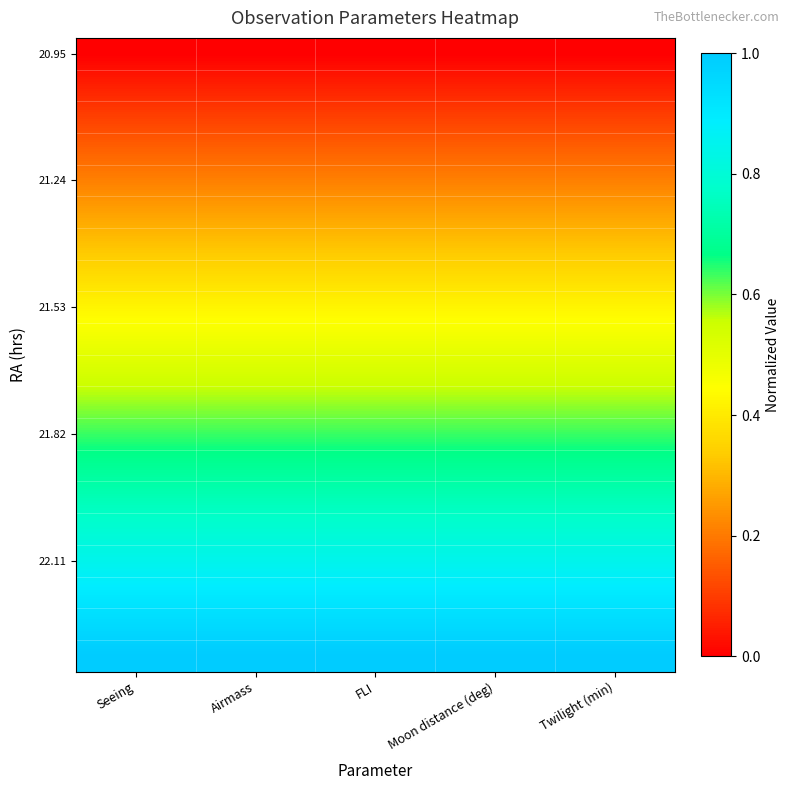

How many series are shown in this chart?

20